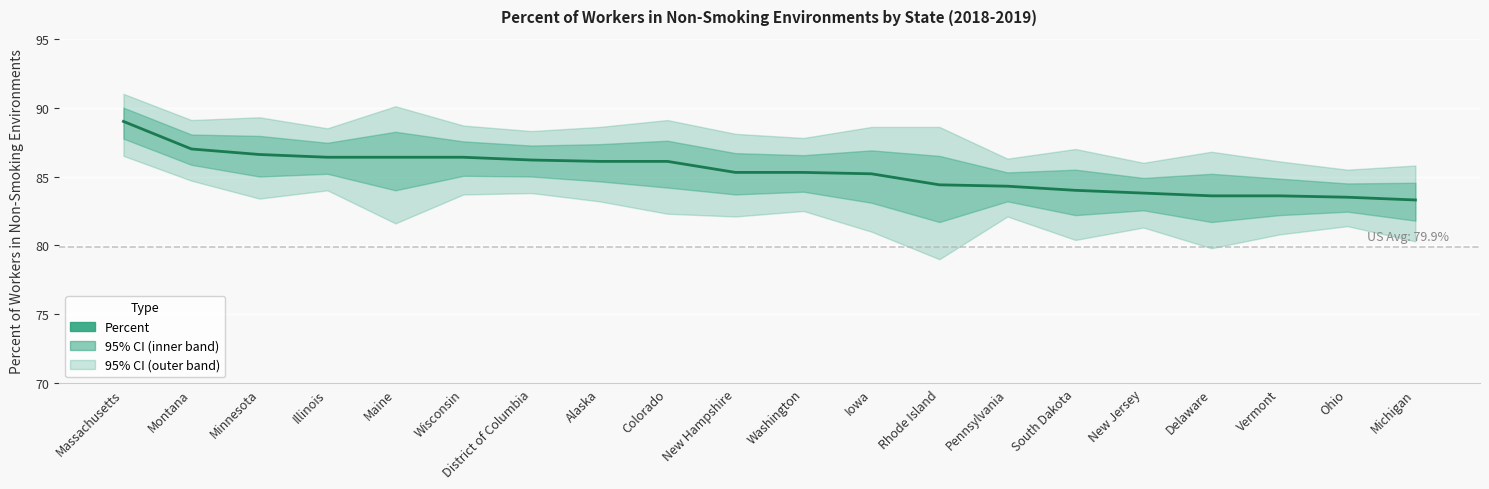

The value at Wisconsin is 136.1. True or false?

False